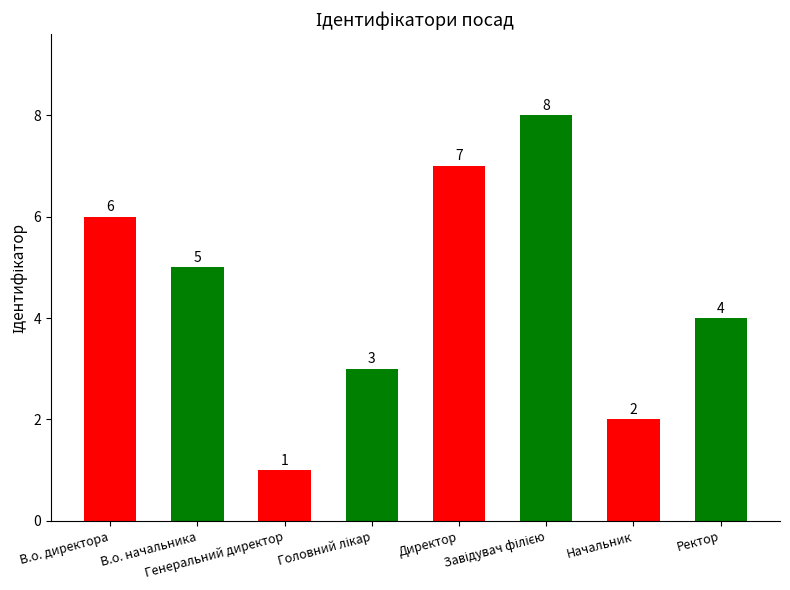

What is the ratio of the value at В.о. начальника to the value at В.о. директора?

0.8